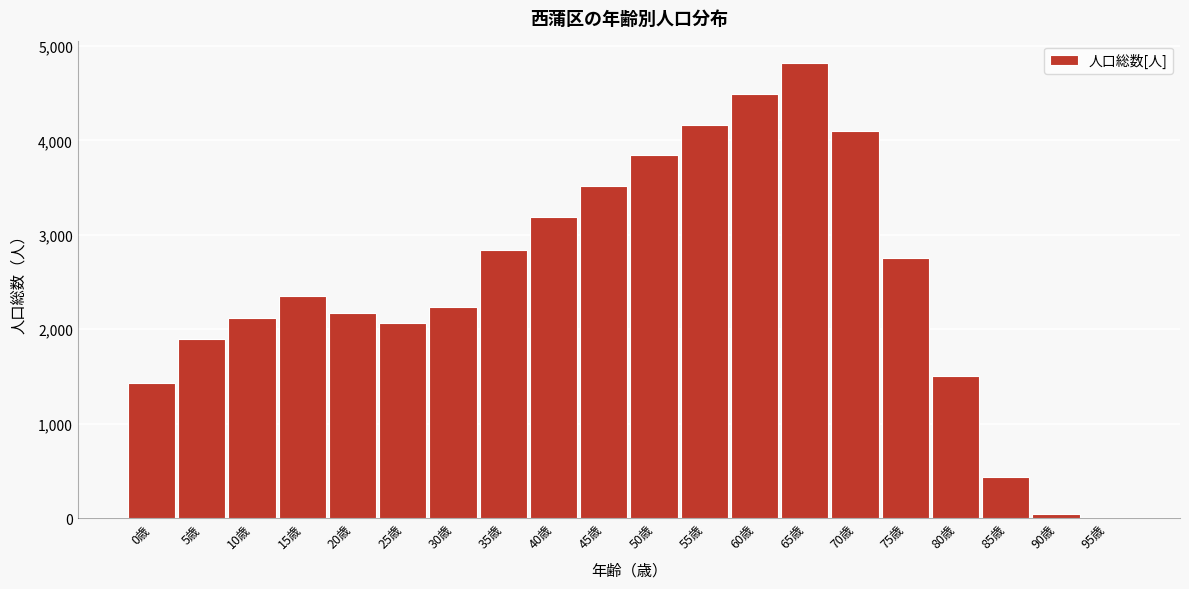

Reading left to right, what are all the values shown in this chart?

0歳=1430	5歳=1893	10歳=2118	15歳=2349	20歳=2170	25歳=2067	30歳=2234	35歳=2844	40歳=3190	45歳=3515	50歳=3840	55歳=4165	60歳=4490	65歳=4815	70歳=4102	75歳=2750	80歳=1500	85歳=430	90歳=40	95歳=5